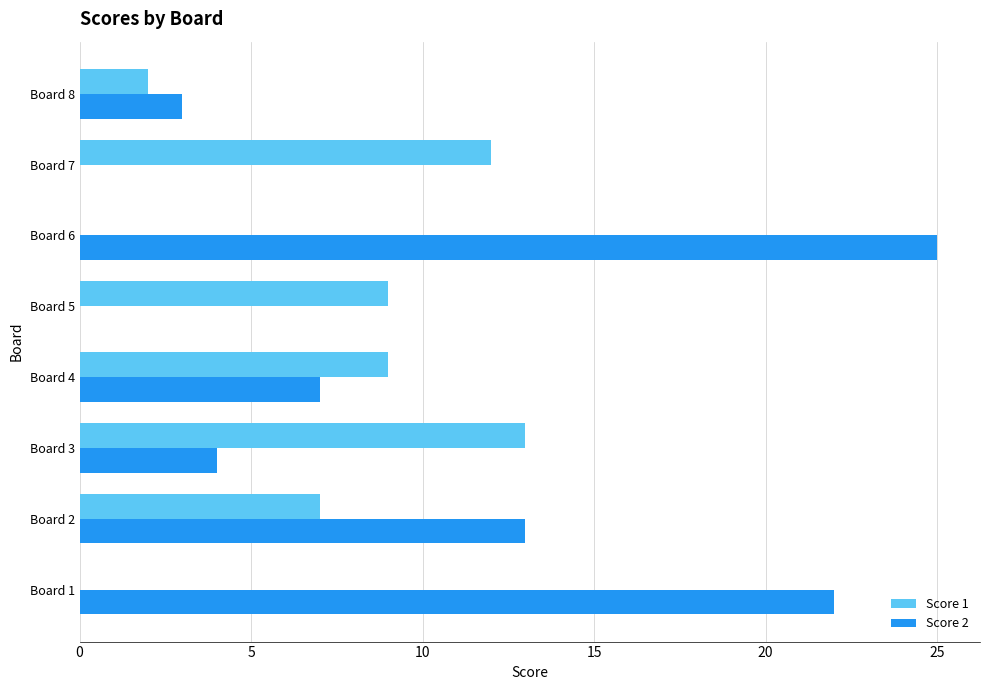

Is the value of Score 1 at Board 3 greater than the value of Score 2 at Board 1?

No